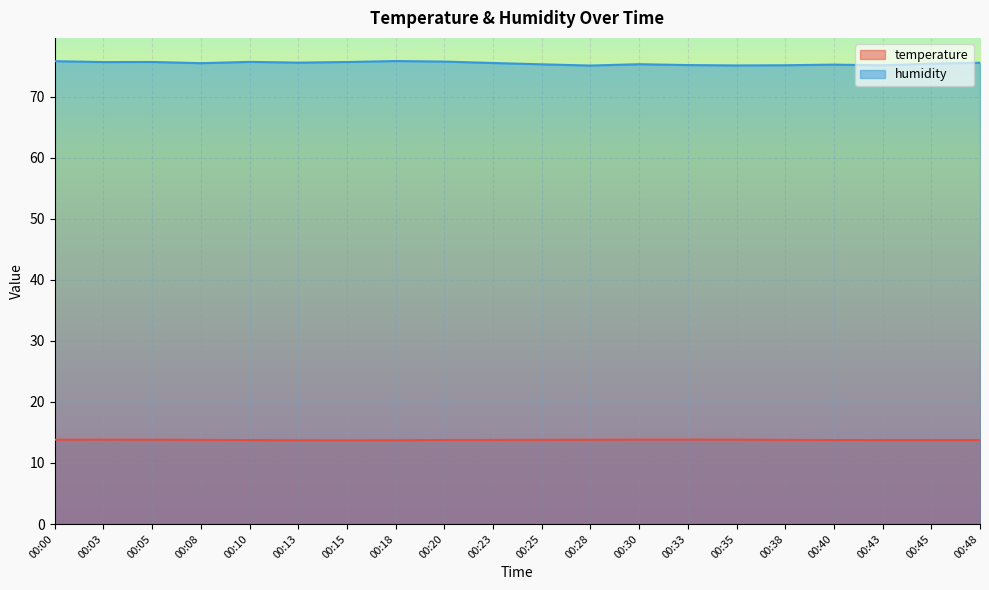

List the series in order of their peak value, highest first.

humidity, temperature